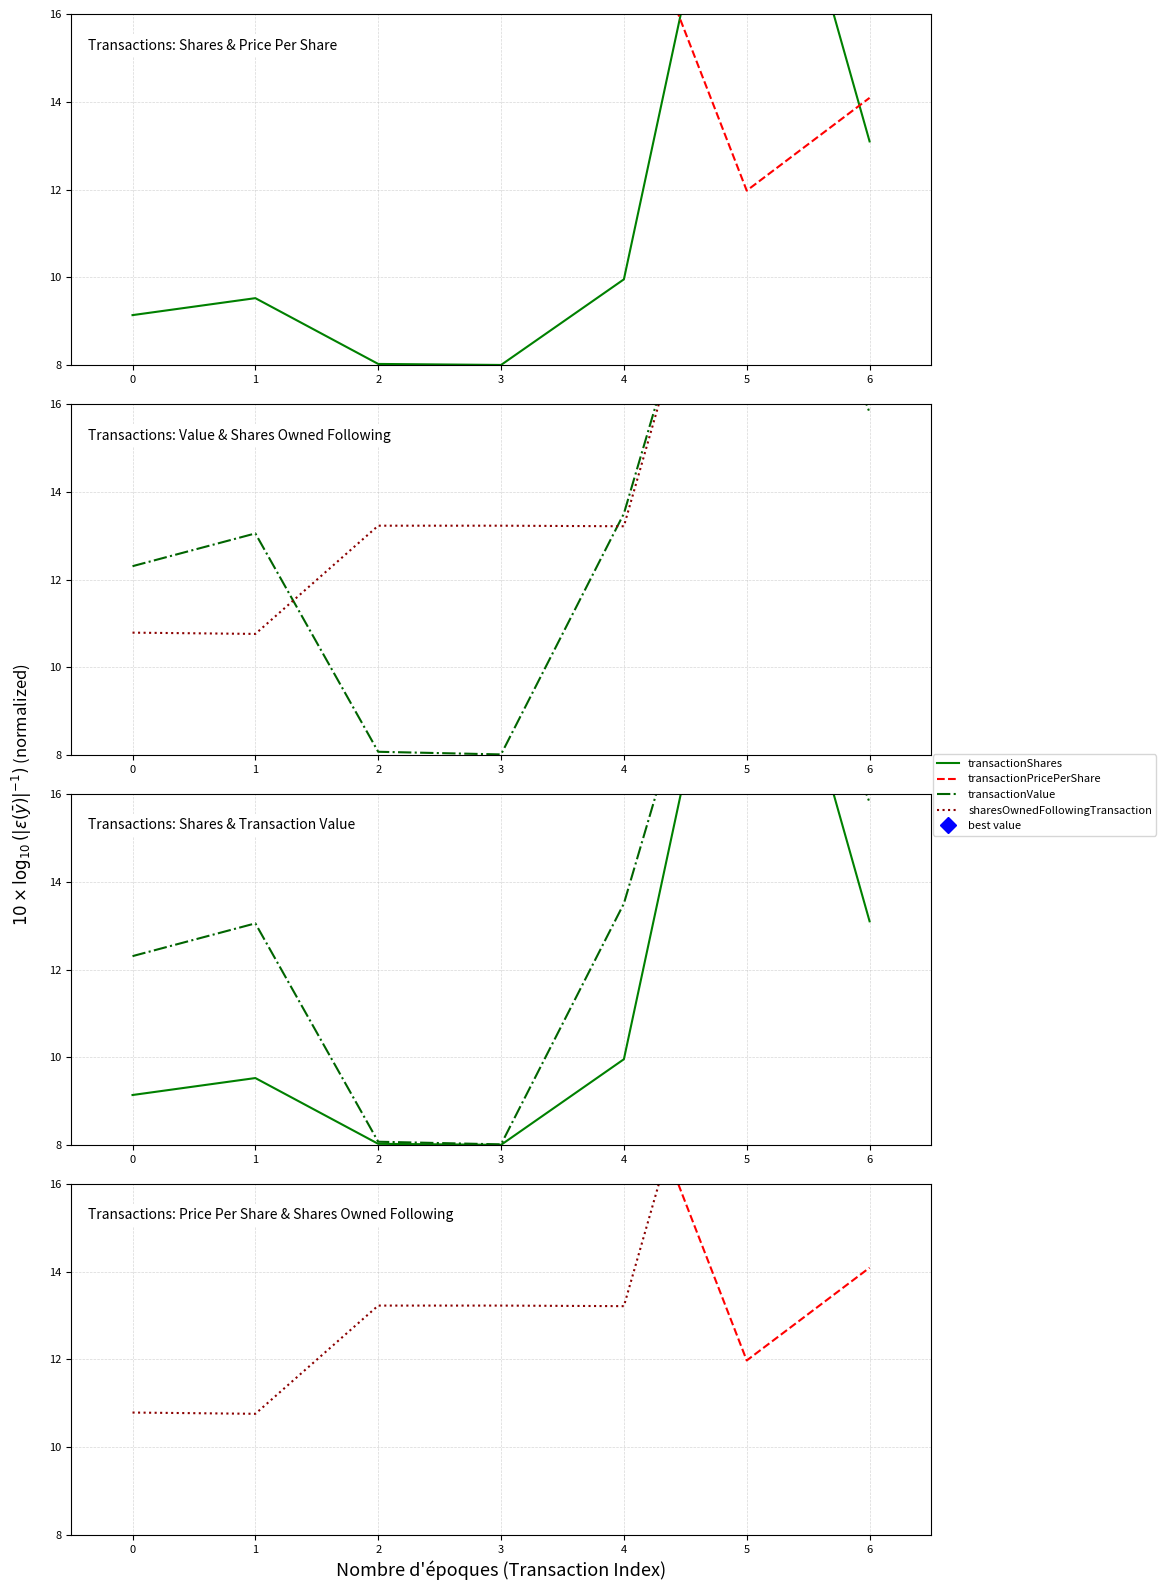

What are all the series names shown in the legend?

transactionShares, transactionPricePerShare, transactionValue, sharesOwnedFollowingTransaction